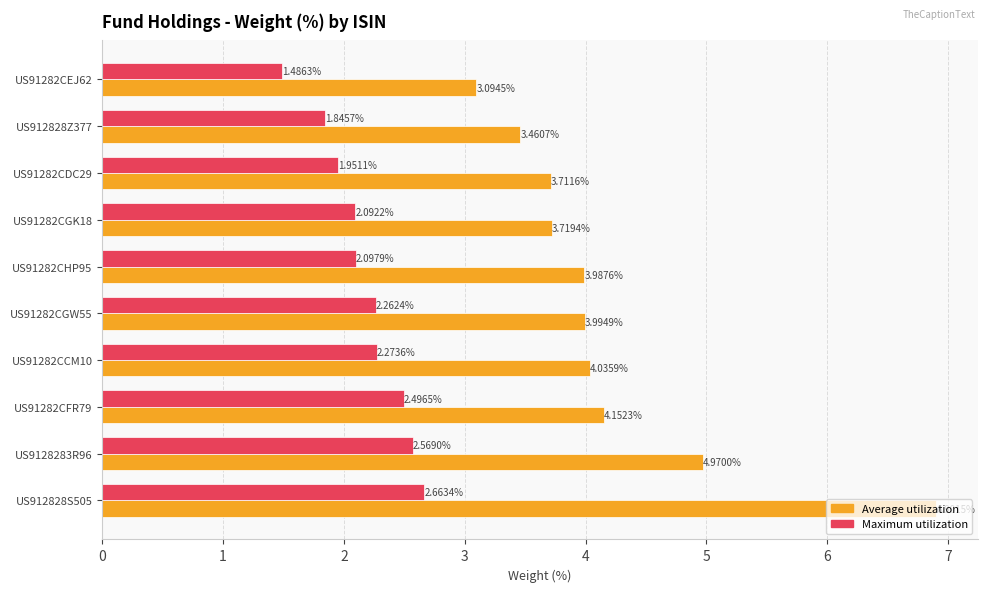

What is the difference between the maximum and minimum values in the Average utilization series?

3.8